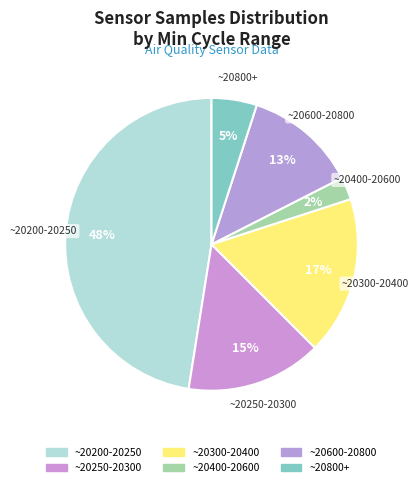

Count the number of slices in the pie.

6